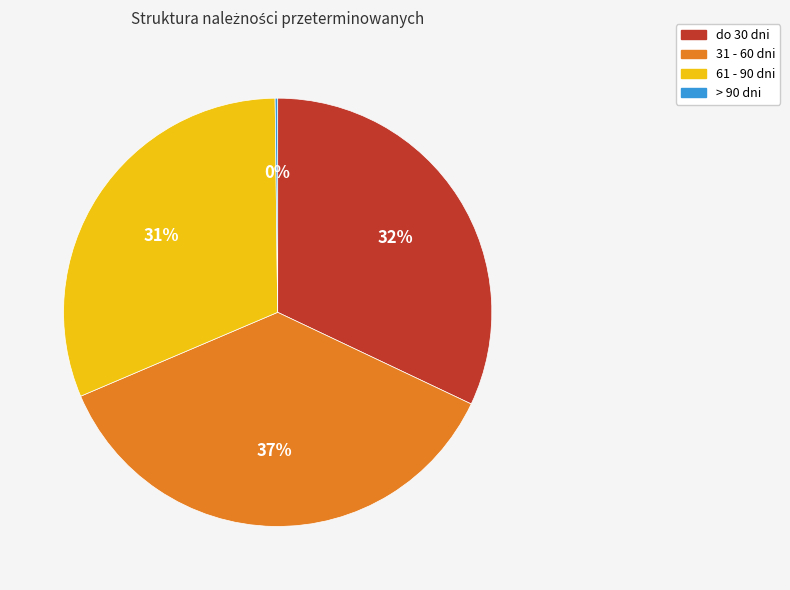

Which slice is the largest?

31 - 60 dni